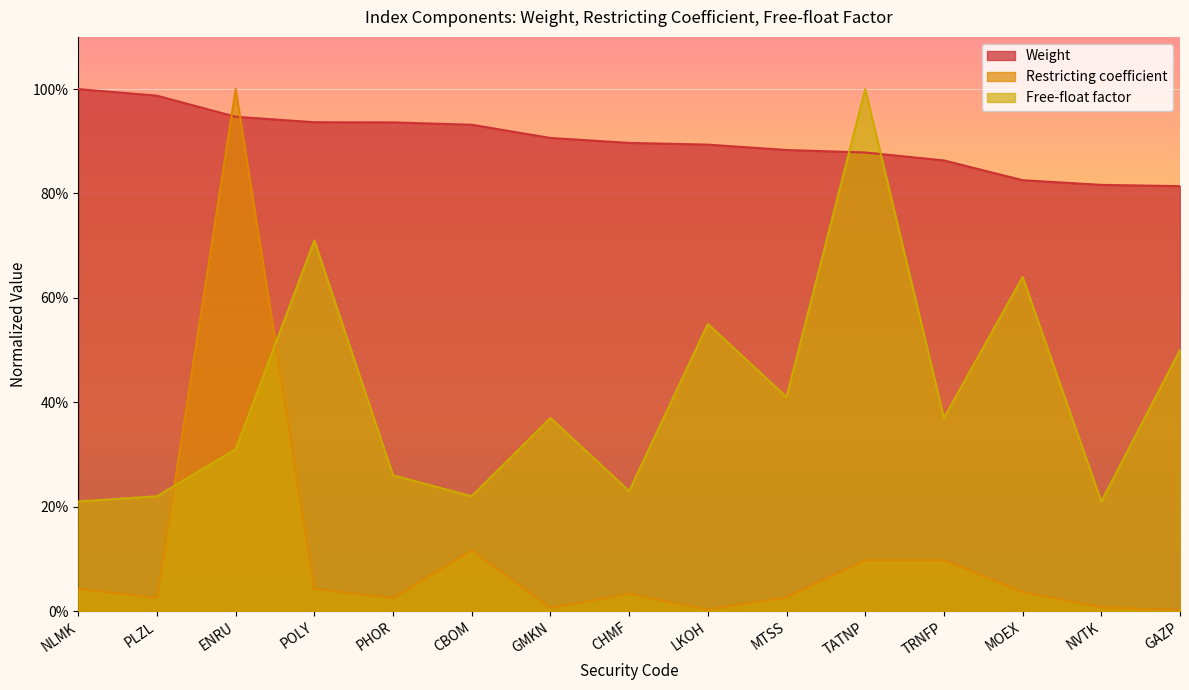

The Weight series shows 0.8 at GAZP. True or false?

True